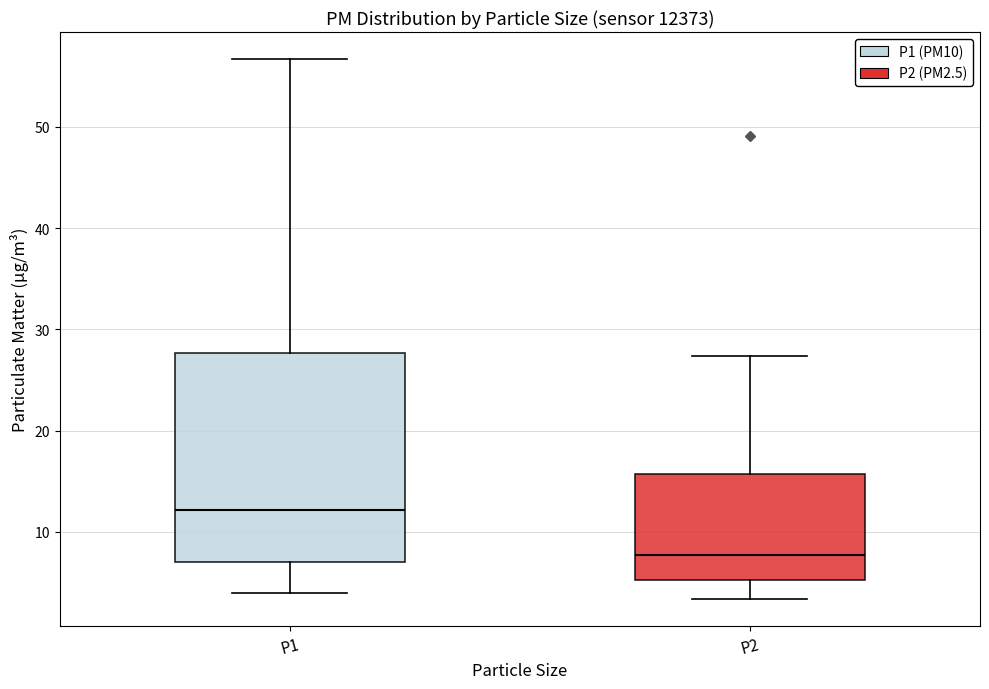

Reading left to right, transcribe this box plot: for each box, give where its median line is, the range the box spans, and where its two whiskers end, as read against the y-axis. The values are not printed on the chart, so give them approximately, as read against the axis.

P1: median 12, box 7 to 28, whiskers 4 to 57
P2: median 8, box 5 to 16, whiskers 3 to 27